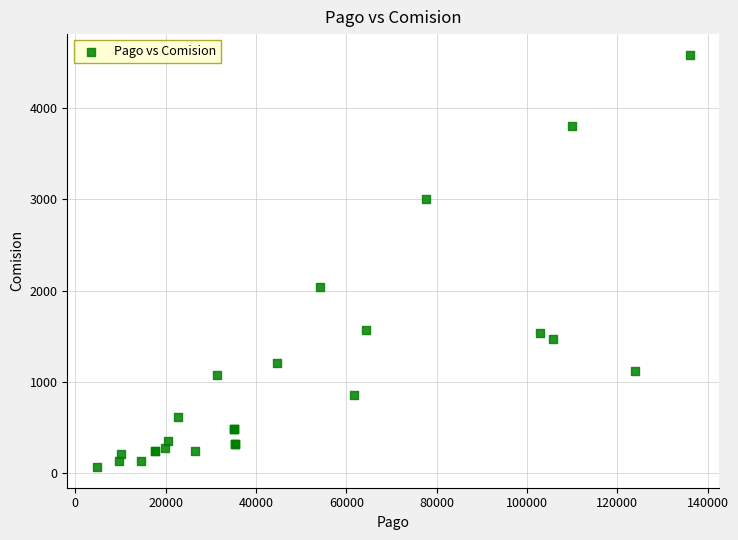

What Y value in the scatter plot is closest to 2324?

2043.5